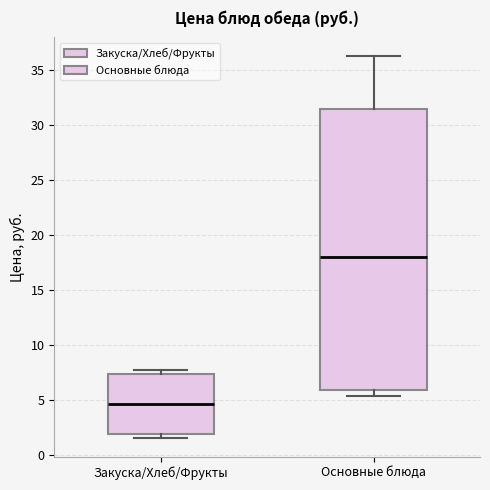

Reading left to right, transcribe this box plot: for each box, give where its median line is, the range the box spans, and where its two whiskers end, as read against the y-axis. The values are not printed on the chart, so give them approximately, as read against the axis.

Закуска/Хлеб/Фрукты: median 4.5, box 2.0 to 7.5, whiskers 1.5 to 8.0
Основные блюда: median 18.0, box 6.0 to 31.5, whiskers 5.5 to 36.0